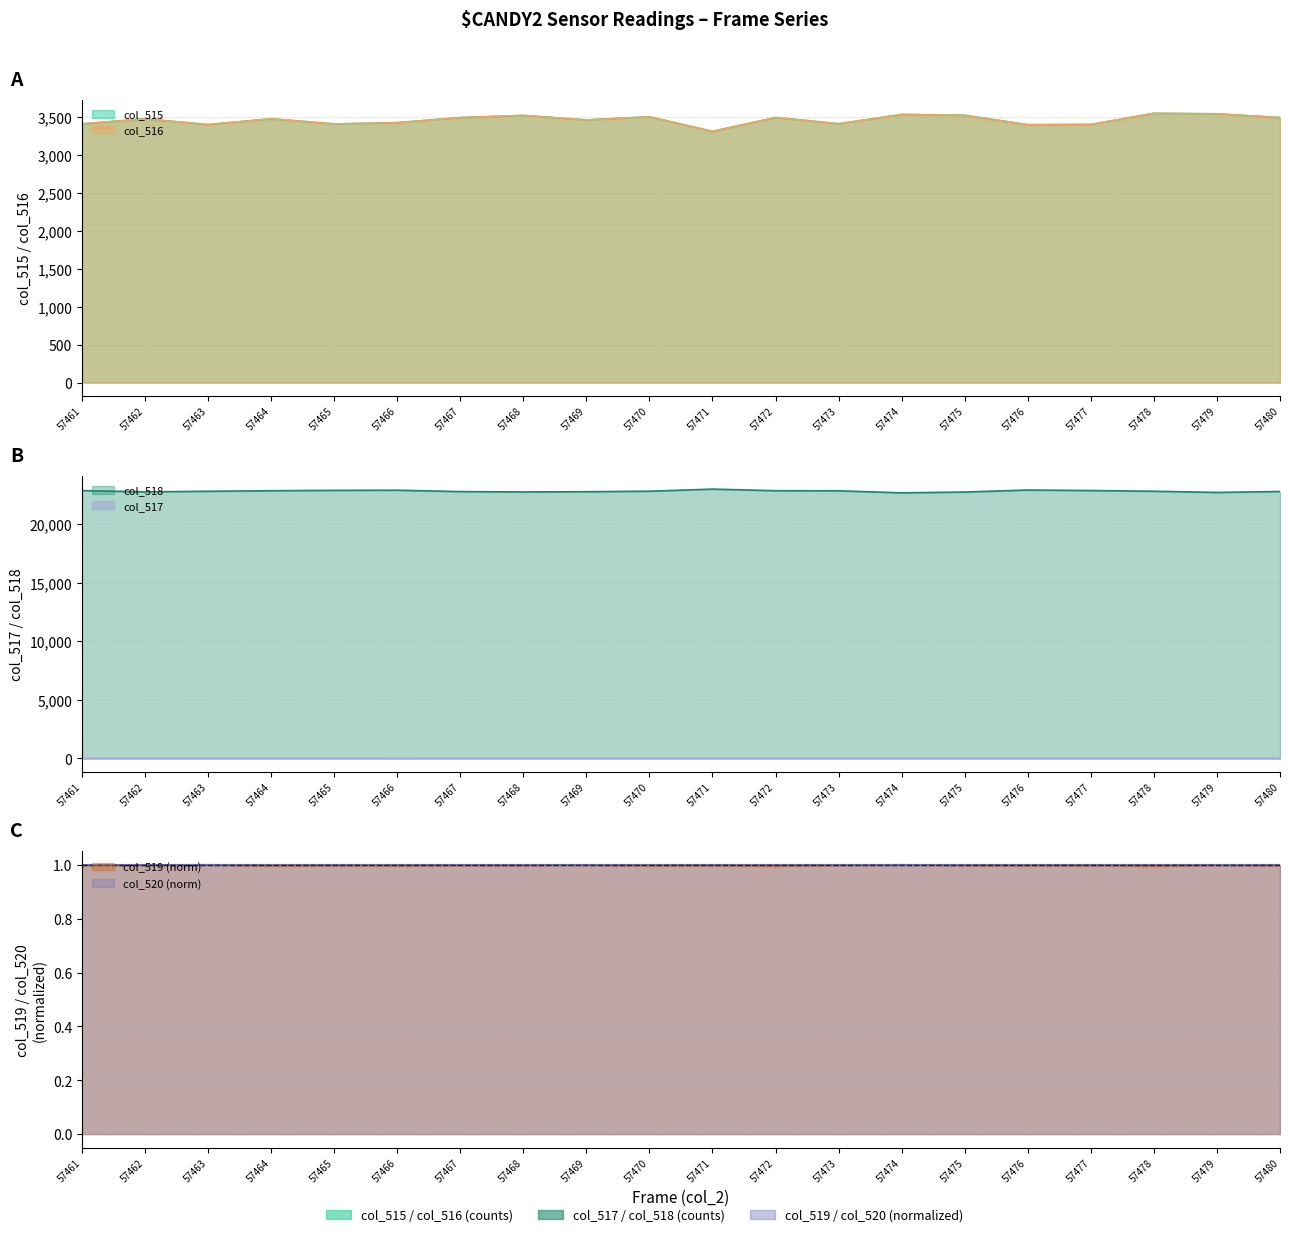

True or false: col_518 has a value of 22873.0 at 57464.

True